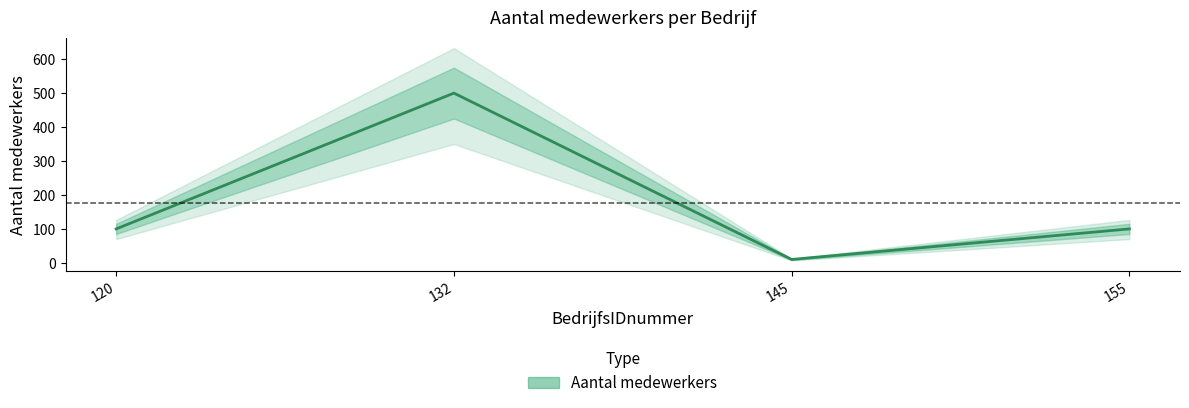

The chart shows a value of 166 at 120. True or false?

False